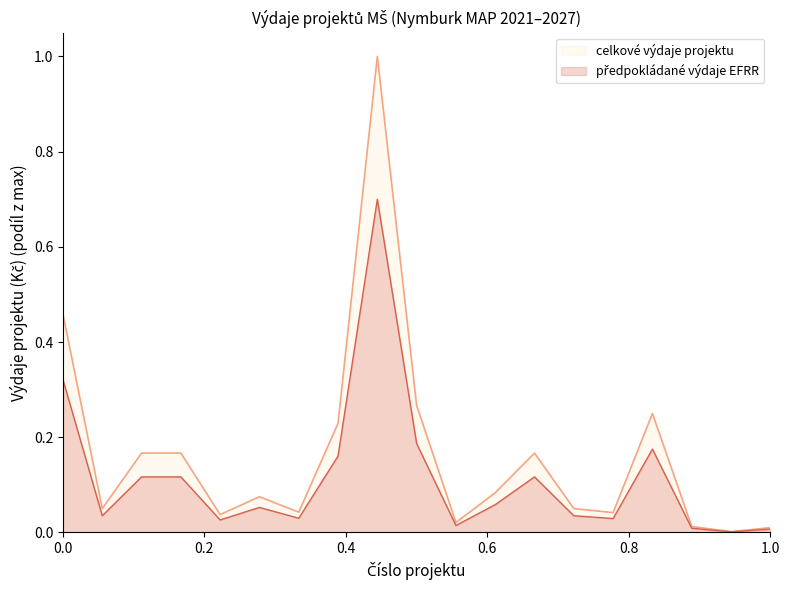

Which series has the largest total across all categories?

celkové výdaje projektu